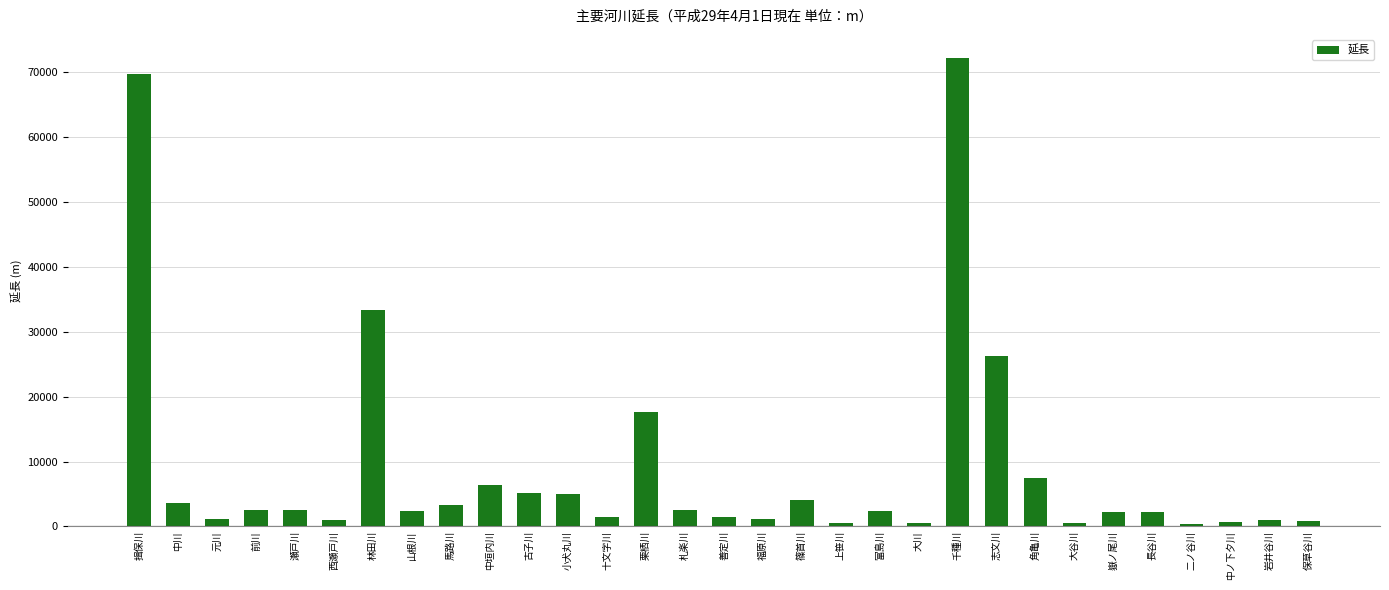

How many values are below 2345?

15